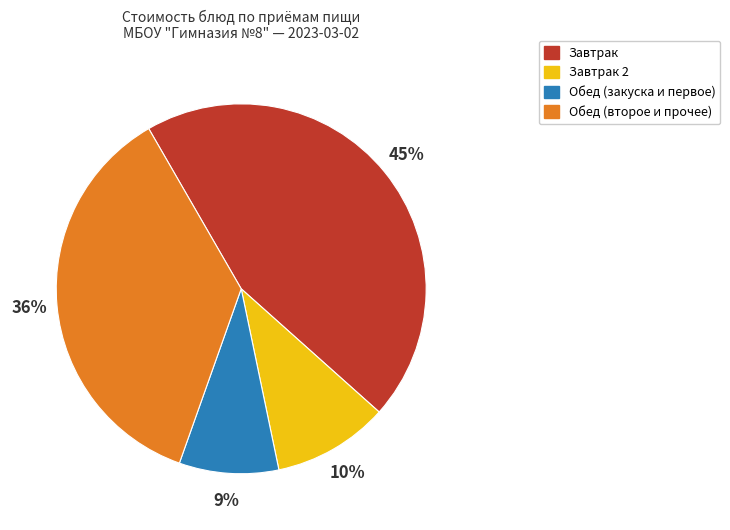

Count the number of slices in the pie.

4